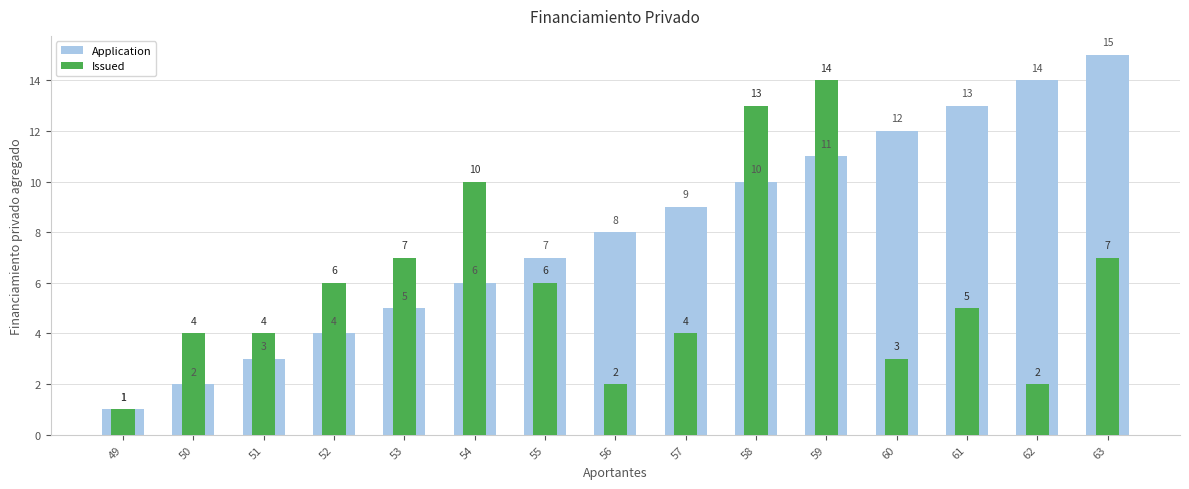

Which has a higher value, 56 or 50?

56